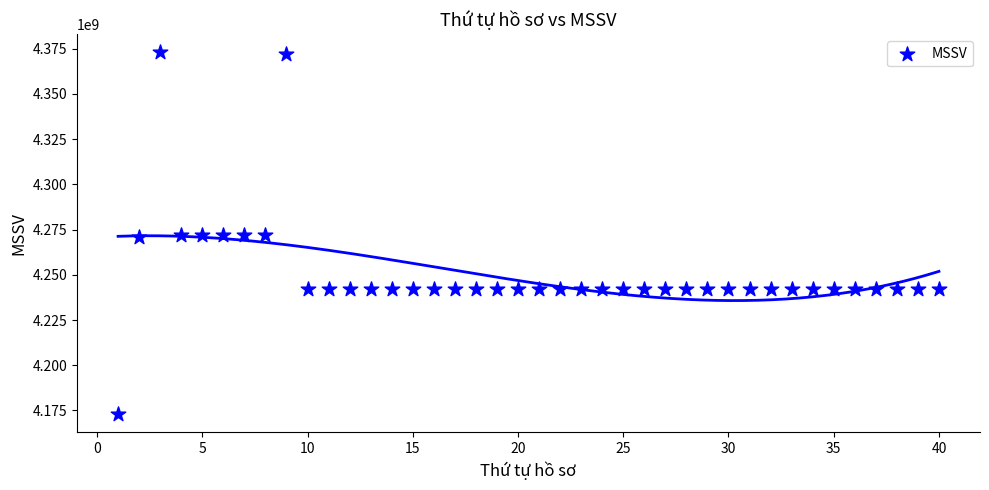

What is the range of X values (max minus min)?

39